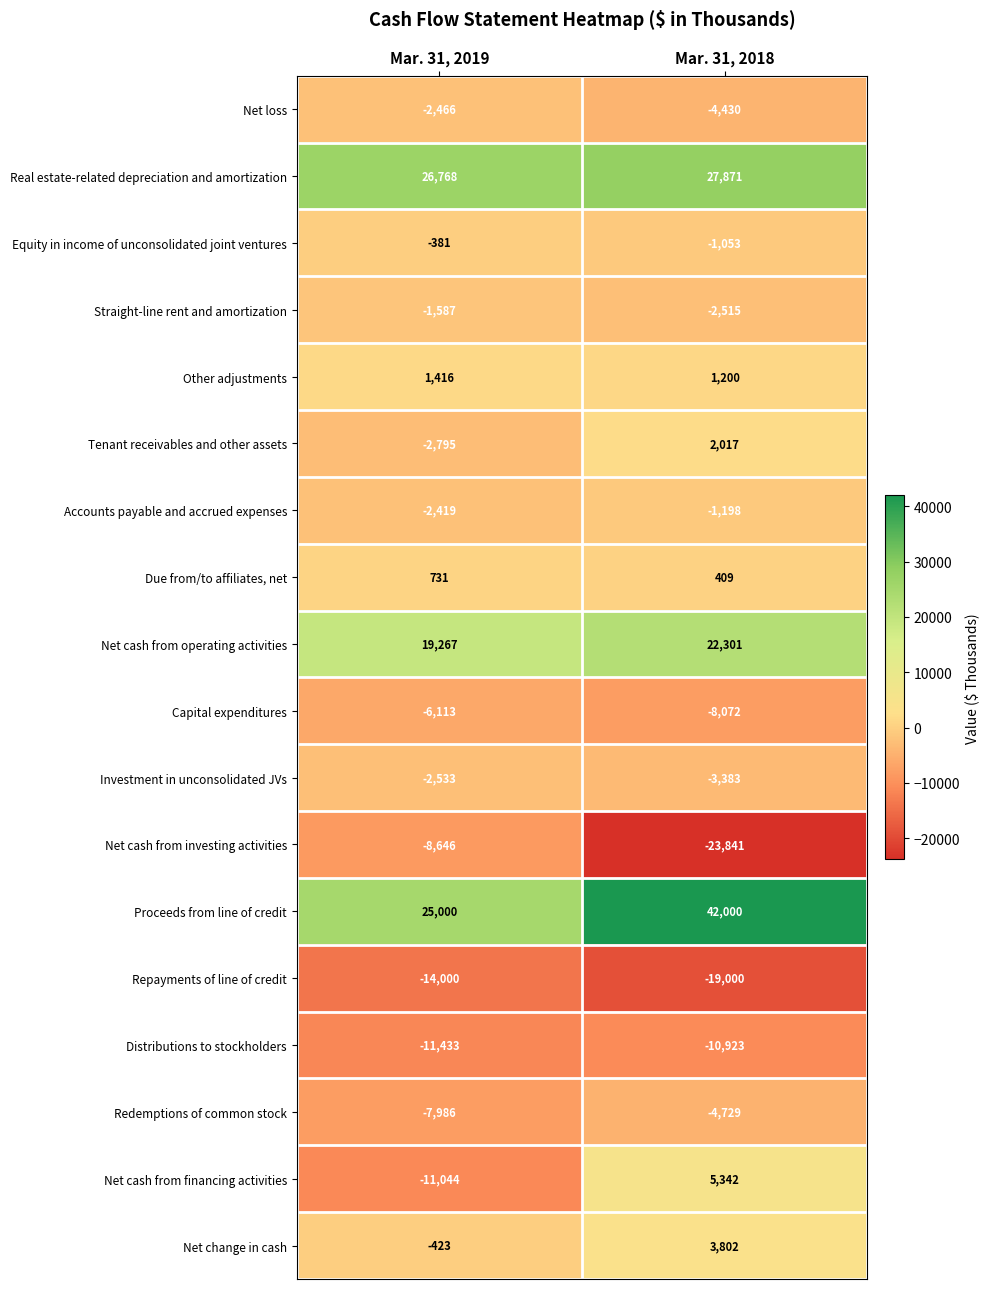

At which category is the sum across all series the highest?

Mar. 31, 2018